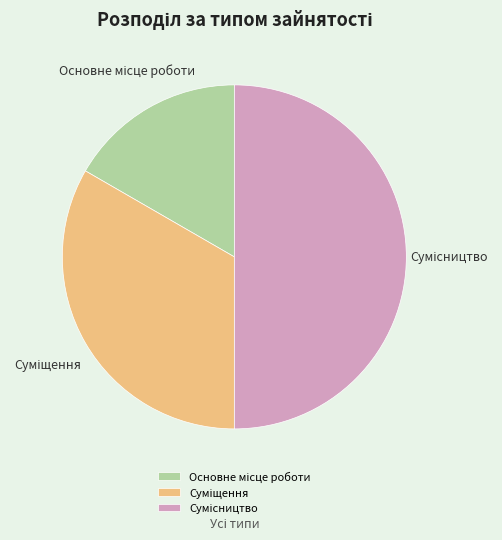

Rank the categories by value from highest to lowest.

Сумісництво, Суміщення, Основне місце роботи